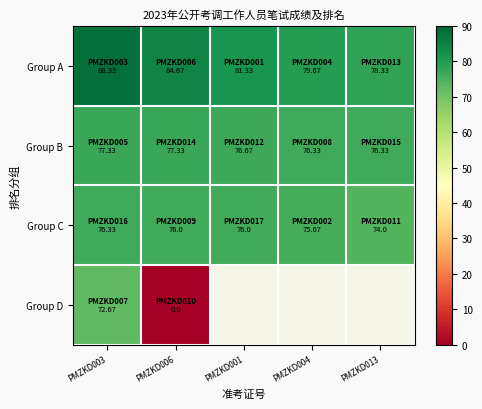

How many data points does each series have?

5